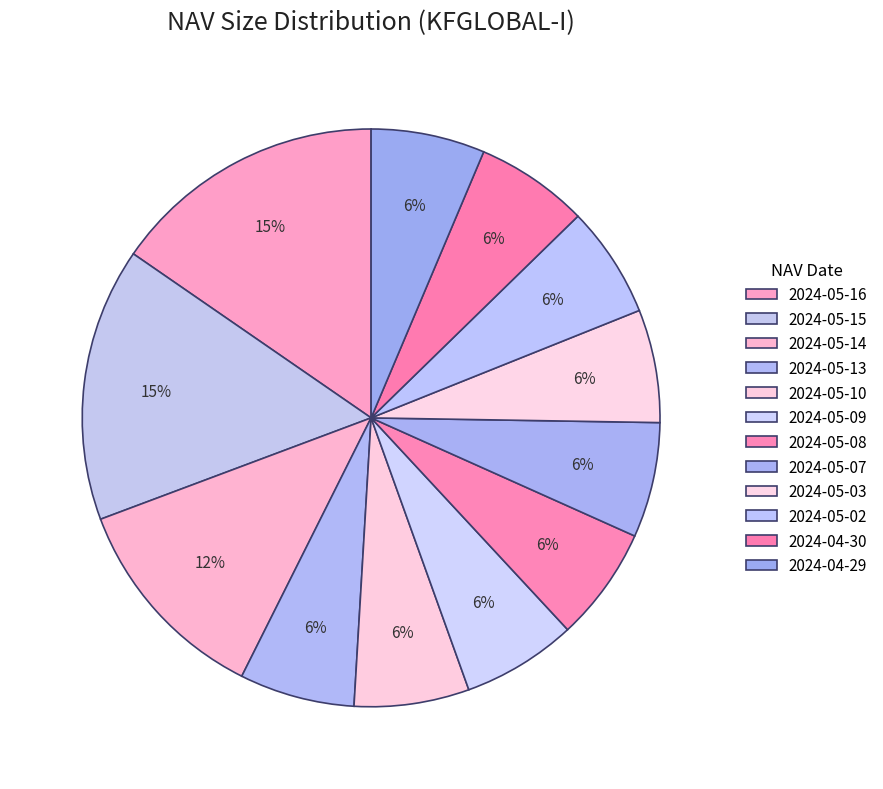

Is the sum of 2024-05-16 and 2024-05-09 greater than half?

No